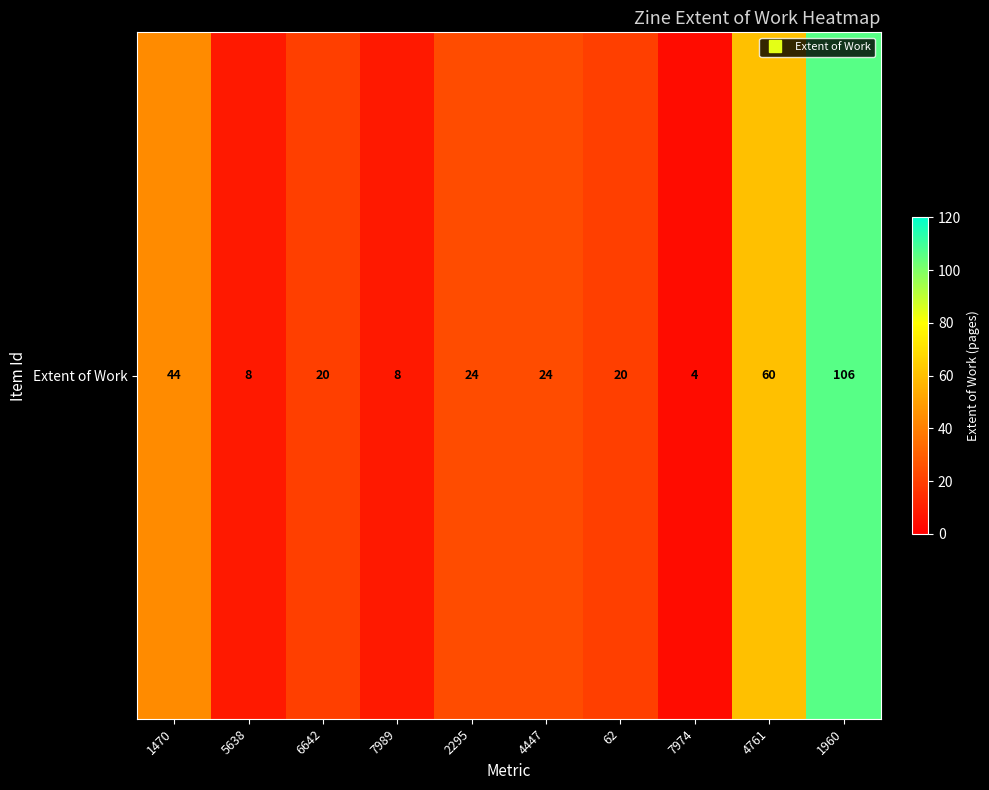

What is the difference between the second highest and minimum values?

56